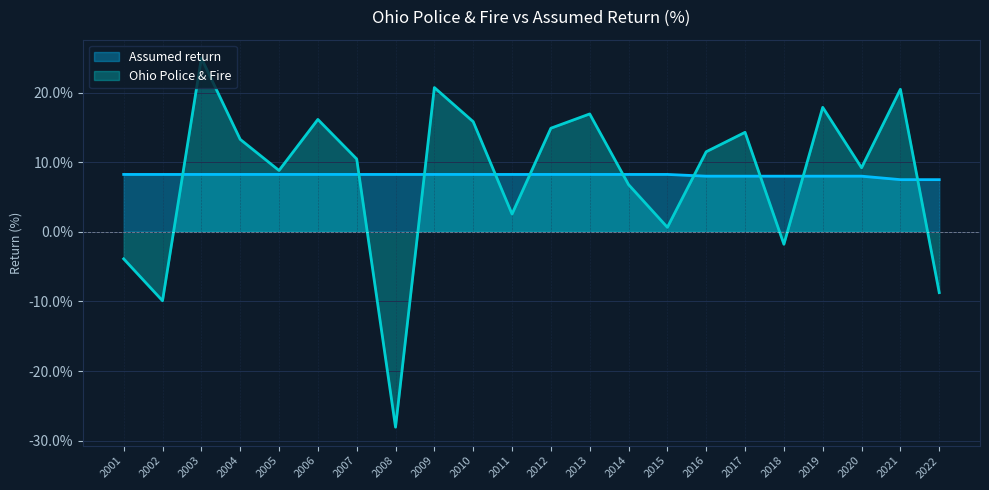

How many categories are shown in the chart?

22